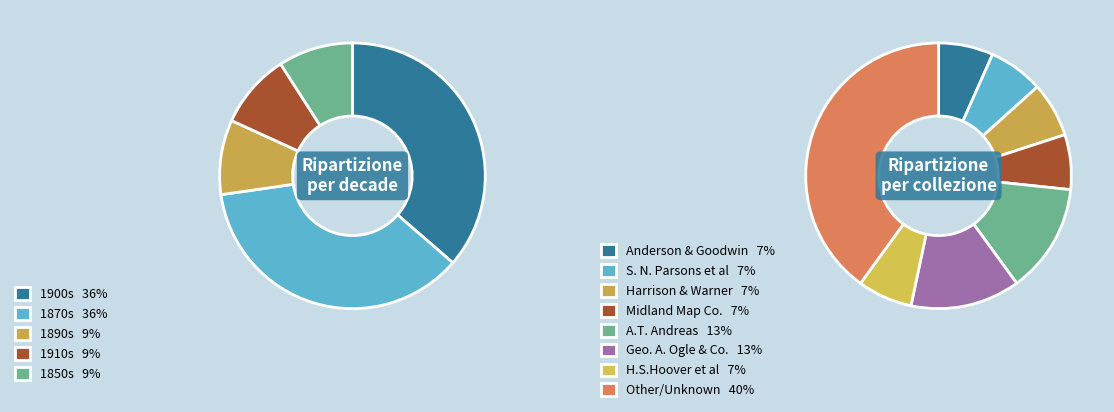

Is 1910-1920 the majority of the pie?

No